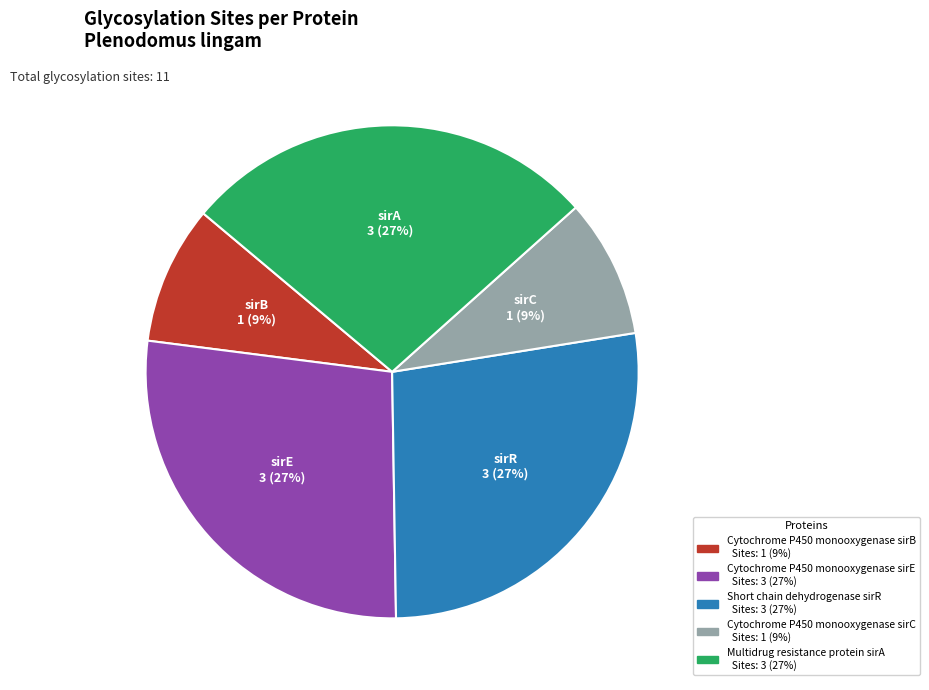

Is there any slice that represents more than half of the pie?

No